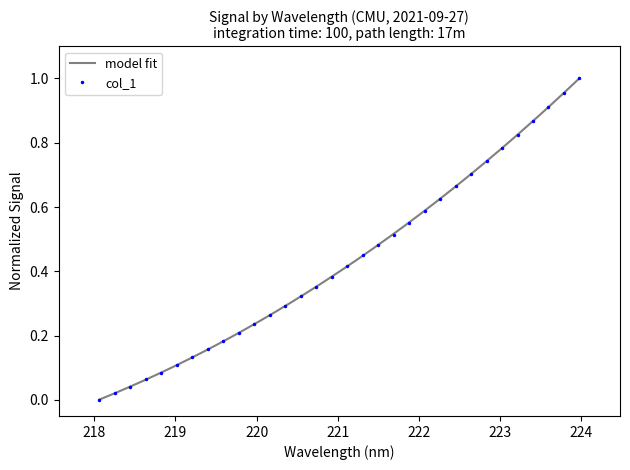

List the labels in order of value, largest first.

223.9802, 223.7895, 223.5987, 223.408, 223.2172, 223.0264, 222.8355, 222.6447, 222.4538, 222.263, 222.0721, 221.8812, 221.6902, 221.4993, 221.3083, 221.1174, 220.9264, 220.7354, 220.5444, 220.3533, 220.1623, 219.9712, 219.7801, 219.589, 219.3979, 219.2067, 219.0156, 218.8244, 218.6332, 218.442, 218.2508, 218.0596